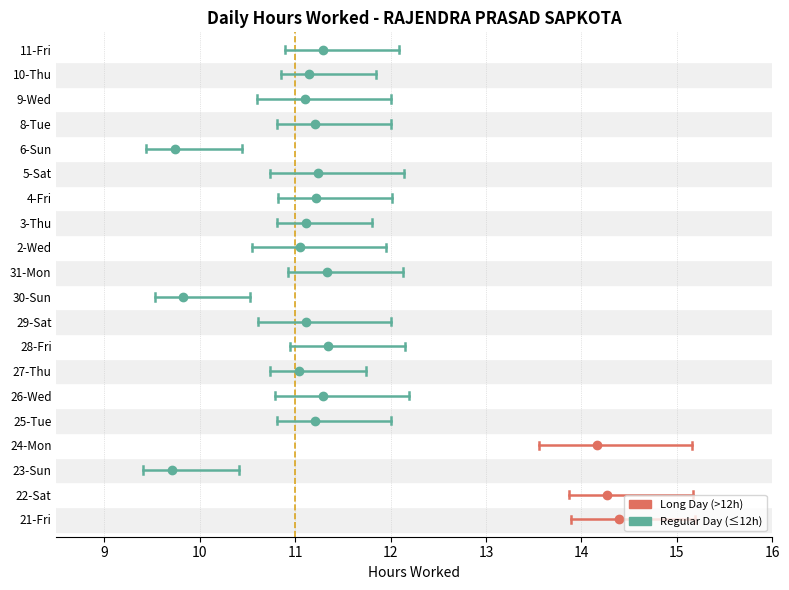

How many high_err values are between 0 and 1?

20